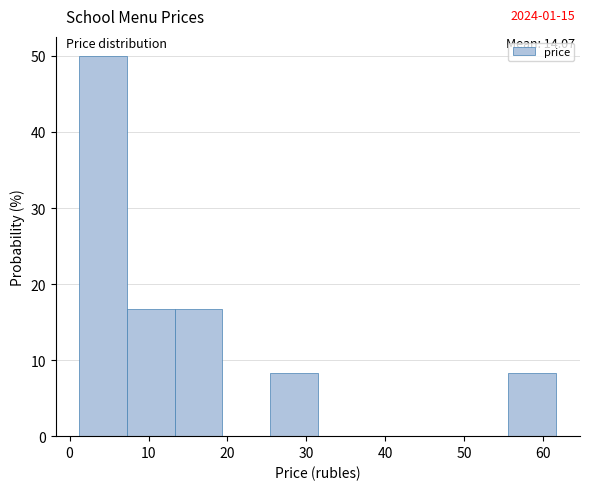

Which range on the x-axis has the tallest bar?

1 to 7